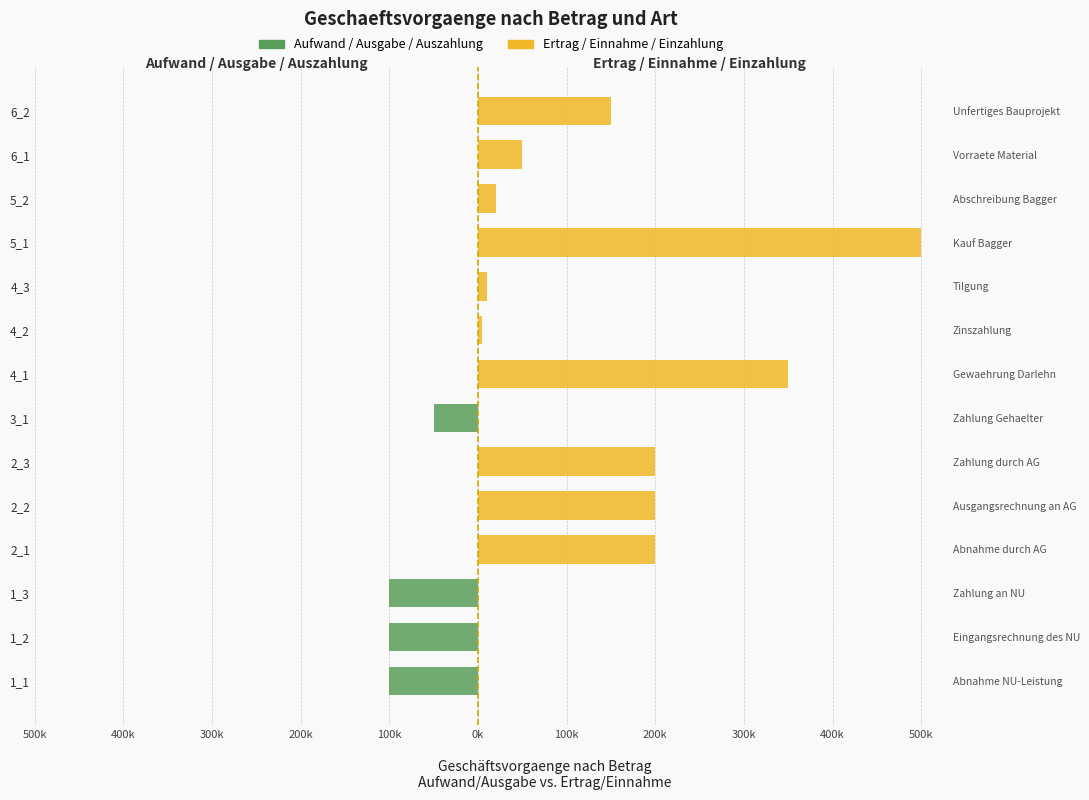

Which series has the largest total across all categories?

Ertrag/Einnahme/Einzahlung